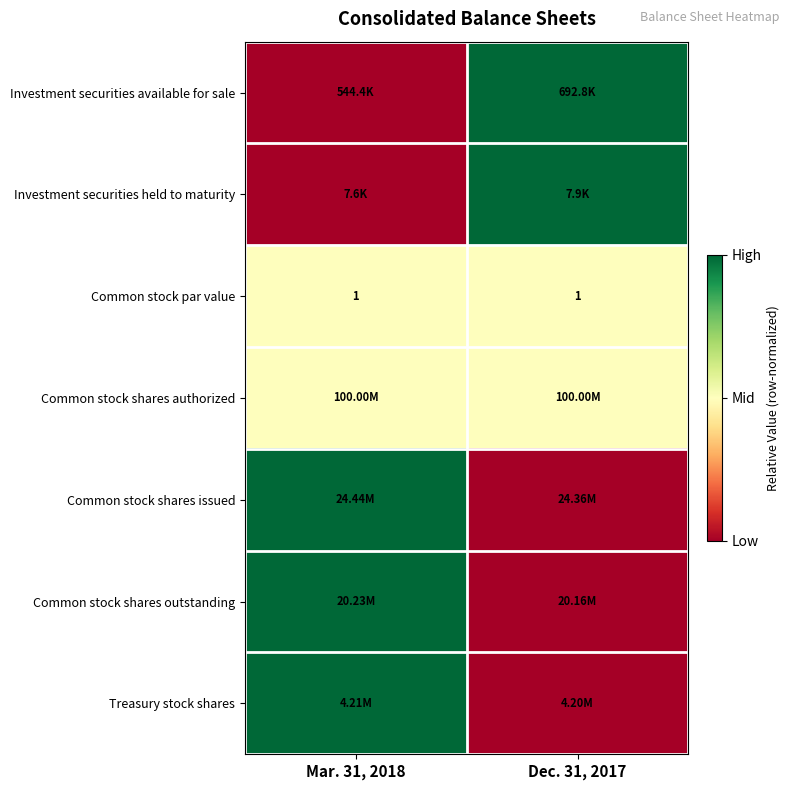

What is the average value of the Common stock par value series?

1.0